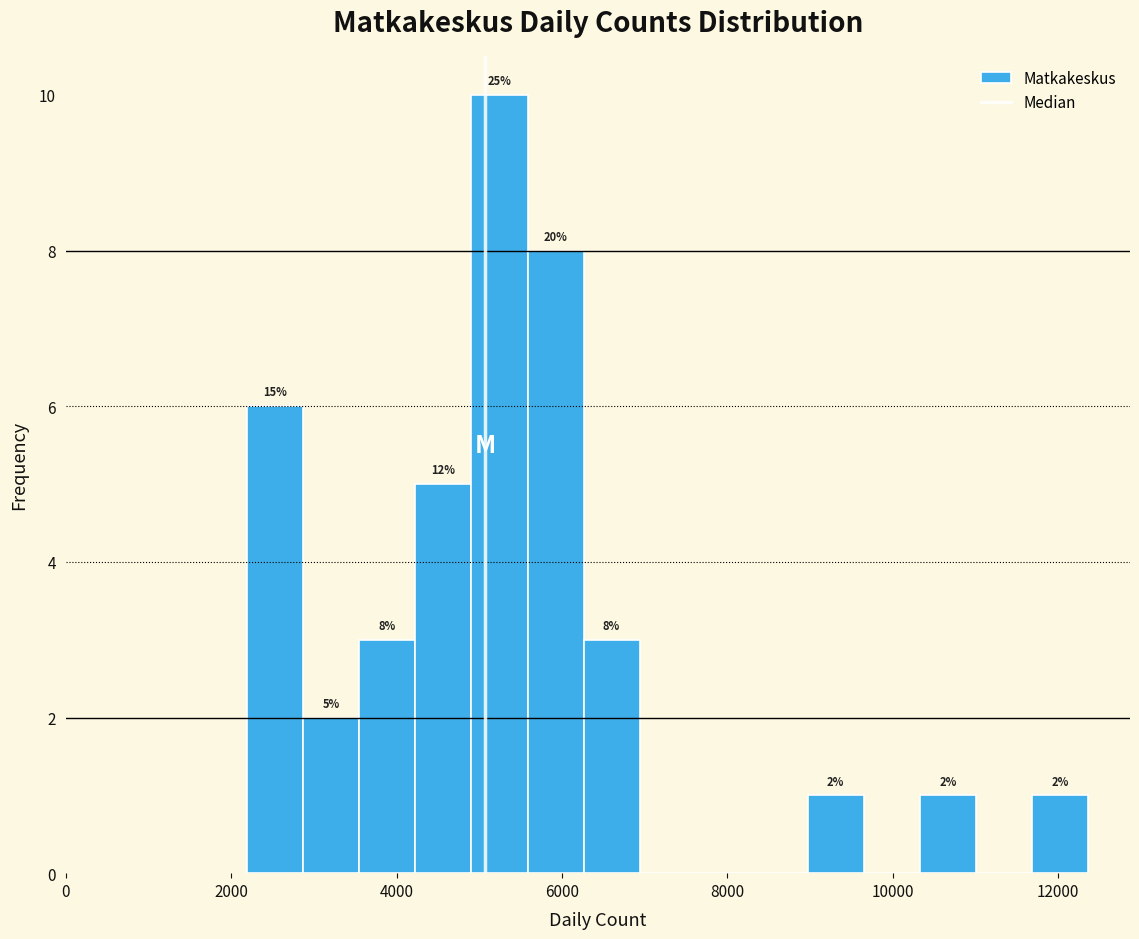

Around what value on the x-axis is the tallest bar? Give the approximate position of its centre, as read against the axis.

5200